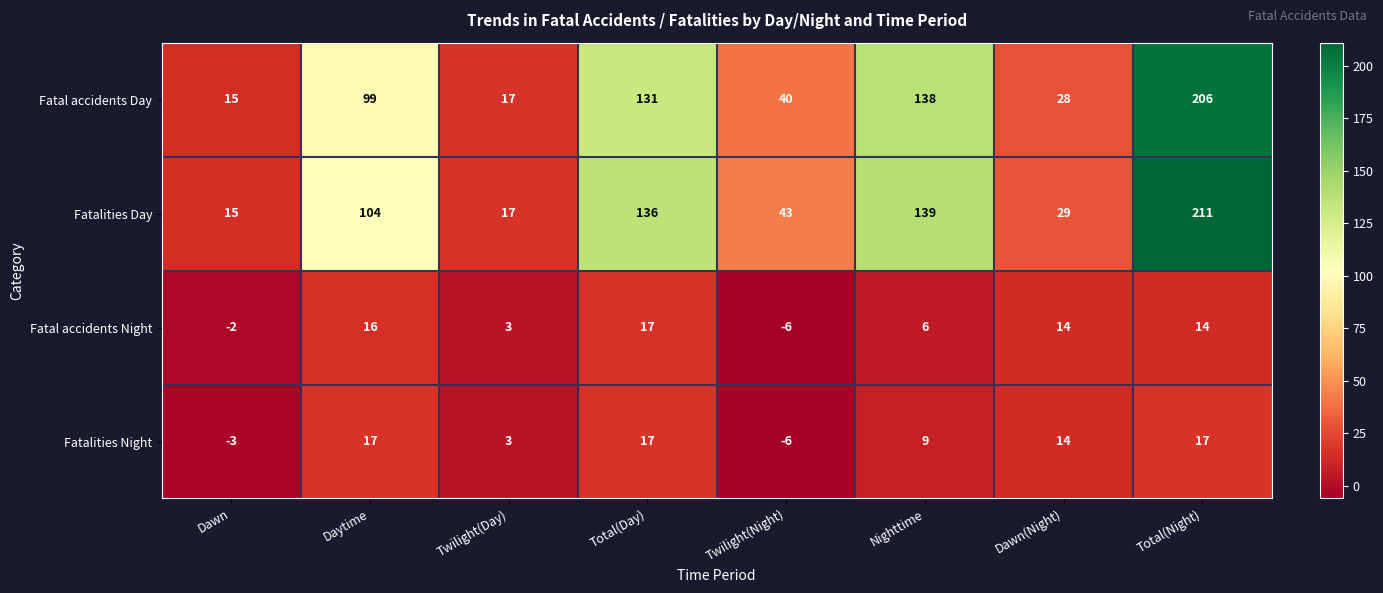

The value of Fatal accidents Day at Nighttime is 138. True or false?

True